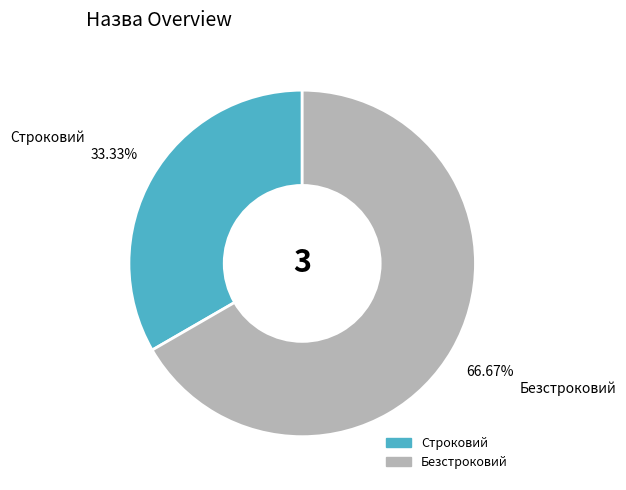

To the nearest percent, what is the combined percentage of Строковий and Безстроковий?

100%